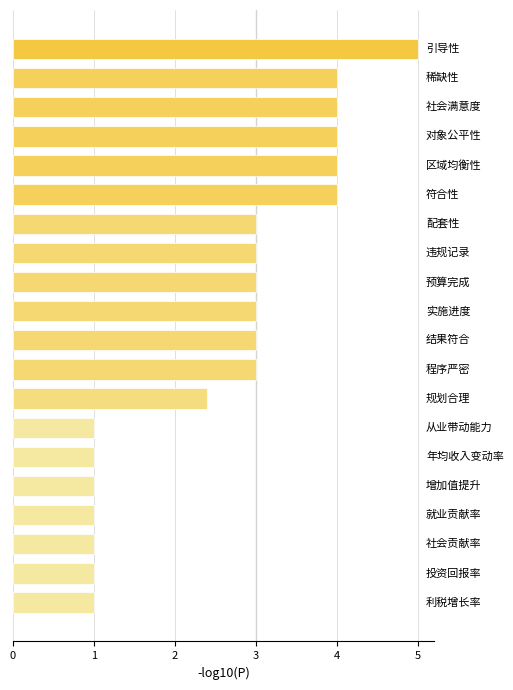

What is the difference between the second highest and minimum values?

3.0